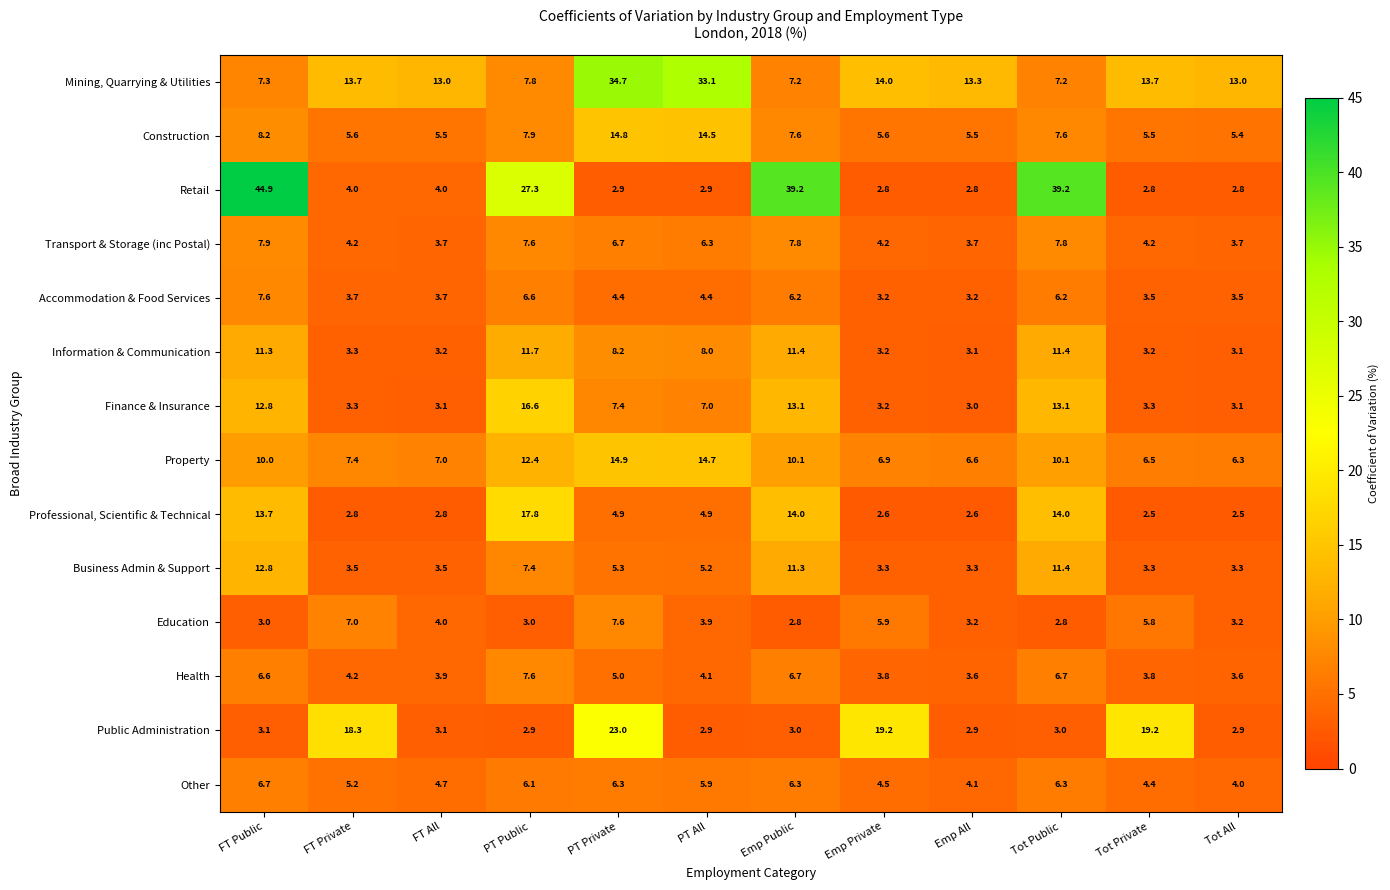

True or false: Transport & Storage (inc Postal) has a value of 1.0 at Emp All.

False